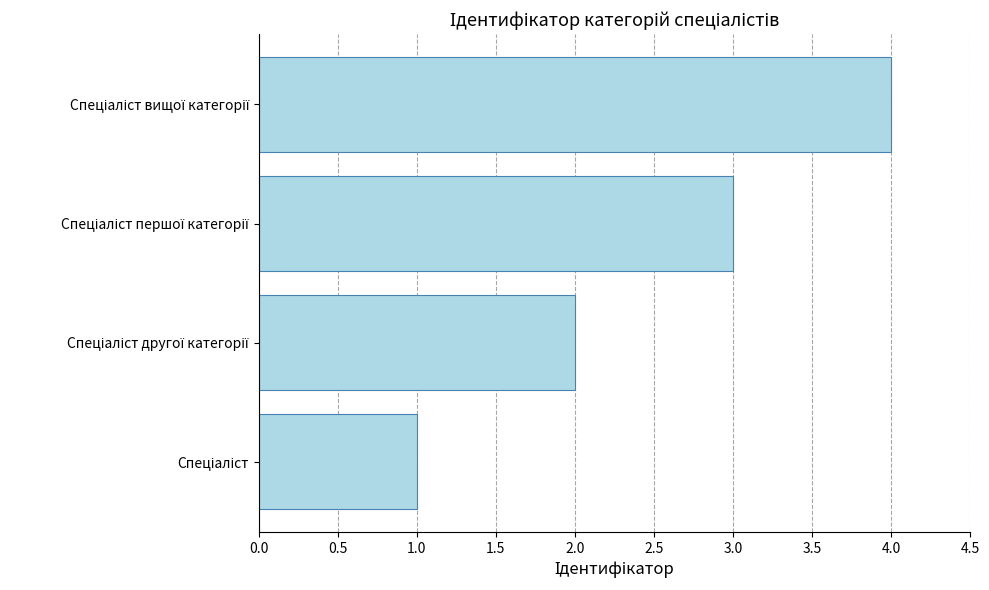

What is the maximum value shown in the chart?

4